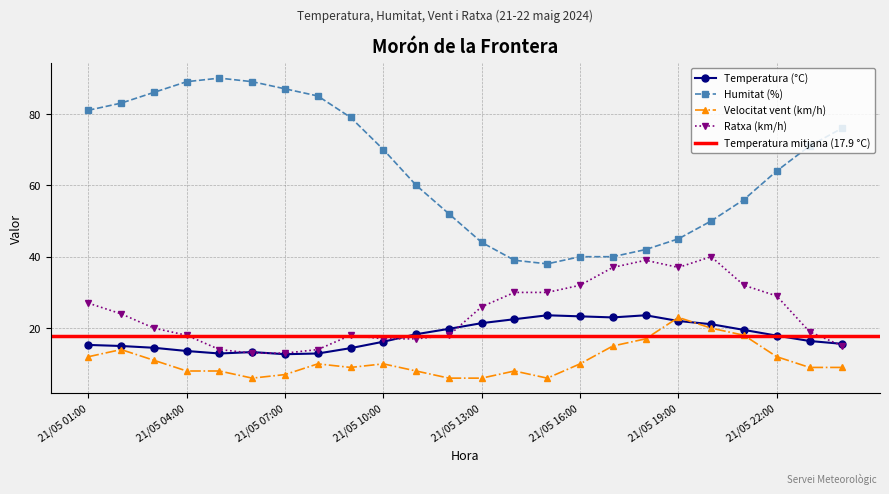

How many data points does each series have?

24